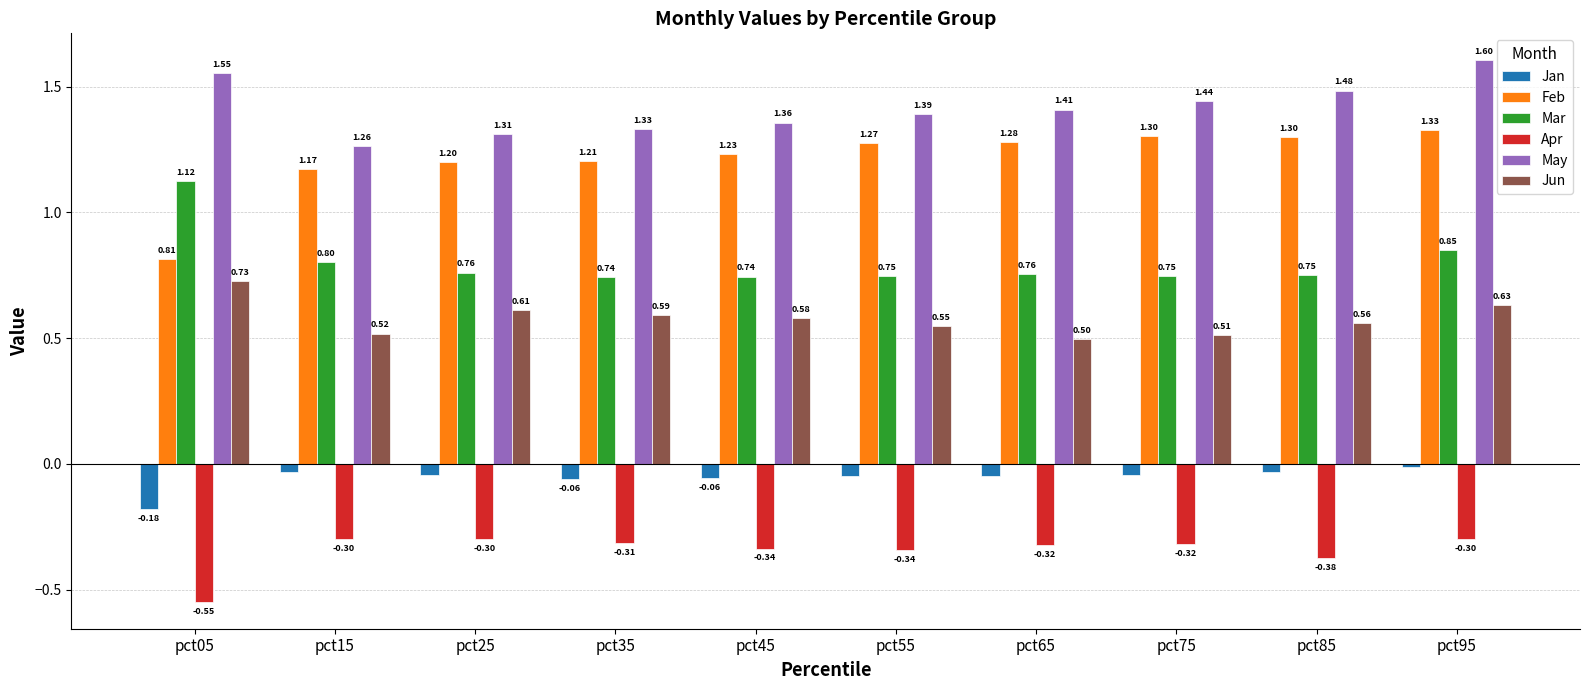

What is the sum of the Apr values at pct75 and pct05?

-0.9